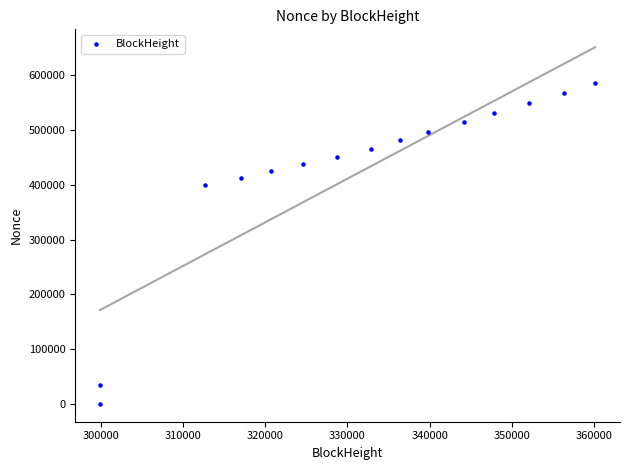

What is the range of X values (max minus min)?

60238